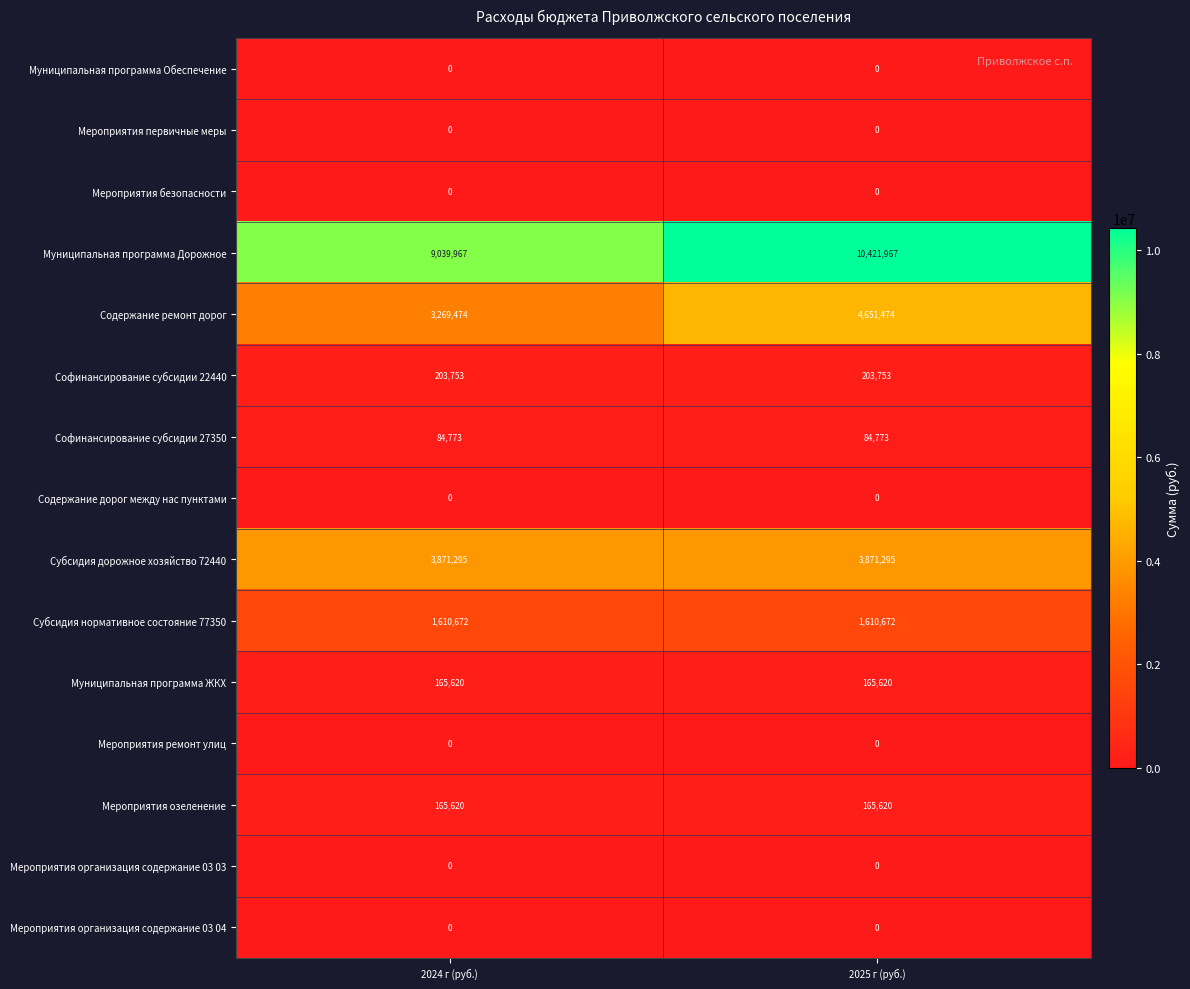

What is the spread (max minus min) of values at 2024 г (руб.)?

9039967